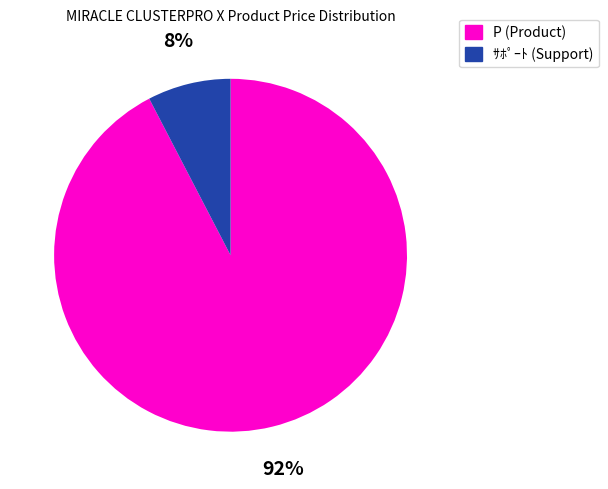

To the nearest percent, what portion does ｻﾎﾟｰﾄ (Support) represent?

8%